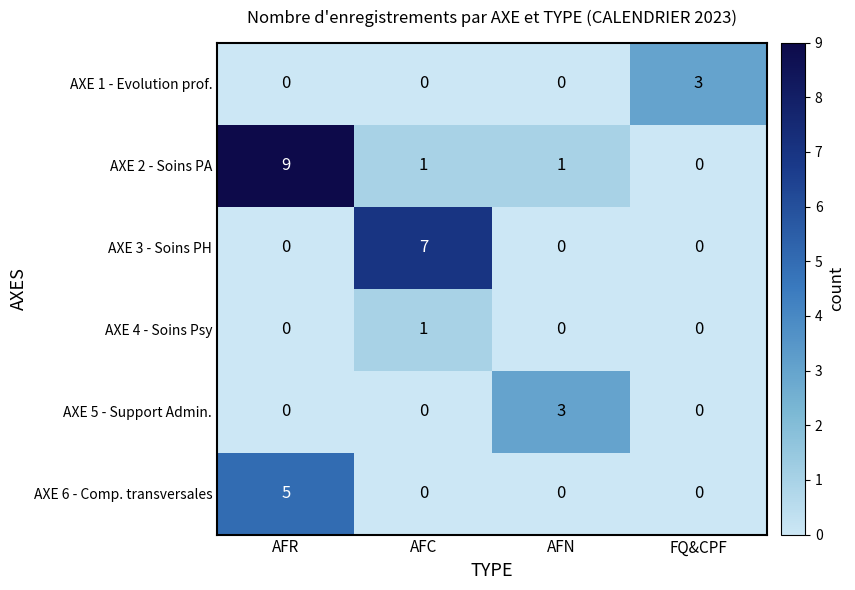

Between AFR and AFC, which series saw the biggest shift?

AXE 2 - Soins PA